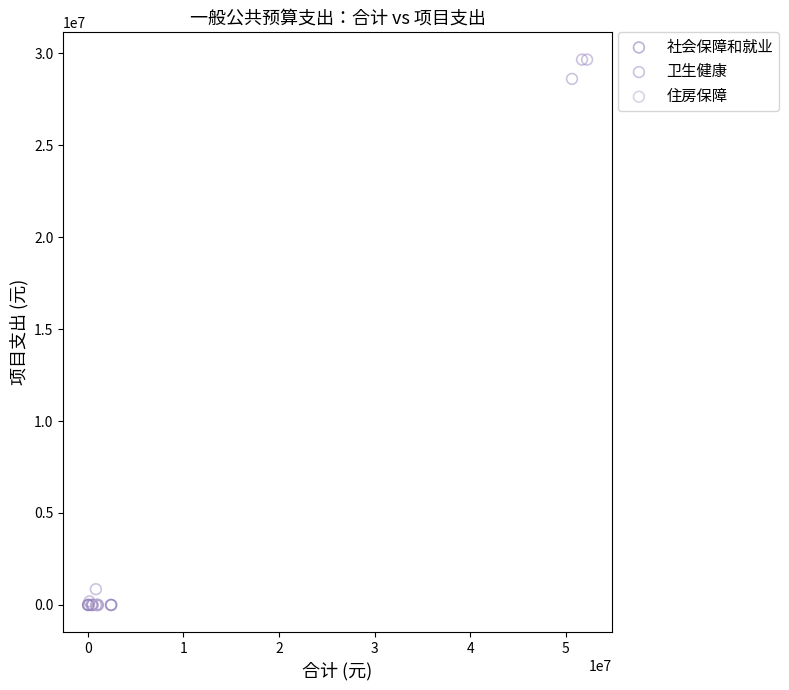

What are all the series names shown in the legend?

社会保障和就业, 卫生健康, 住房保障